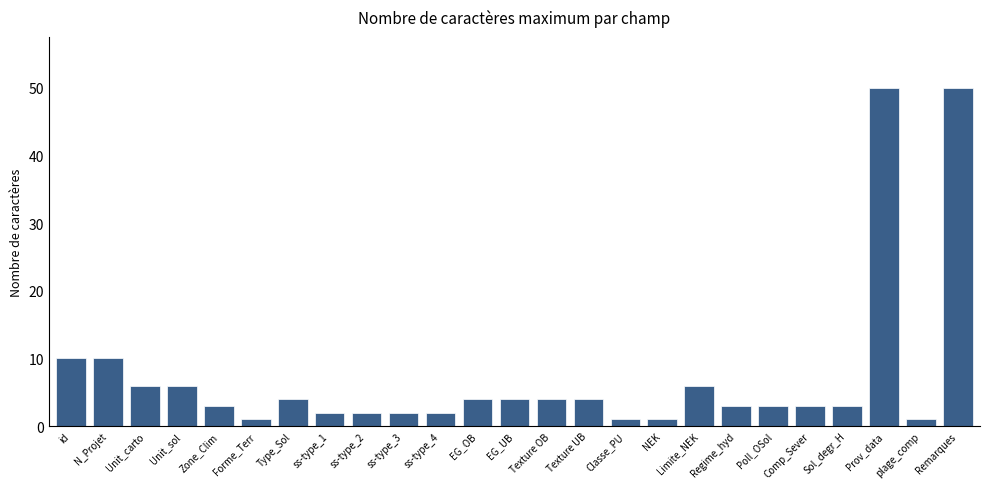

What is the label of the 17th bar from the left?

NEK